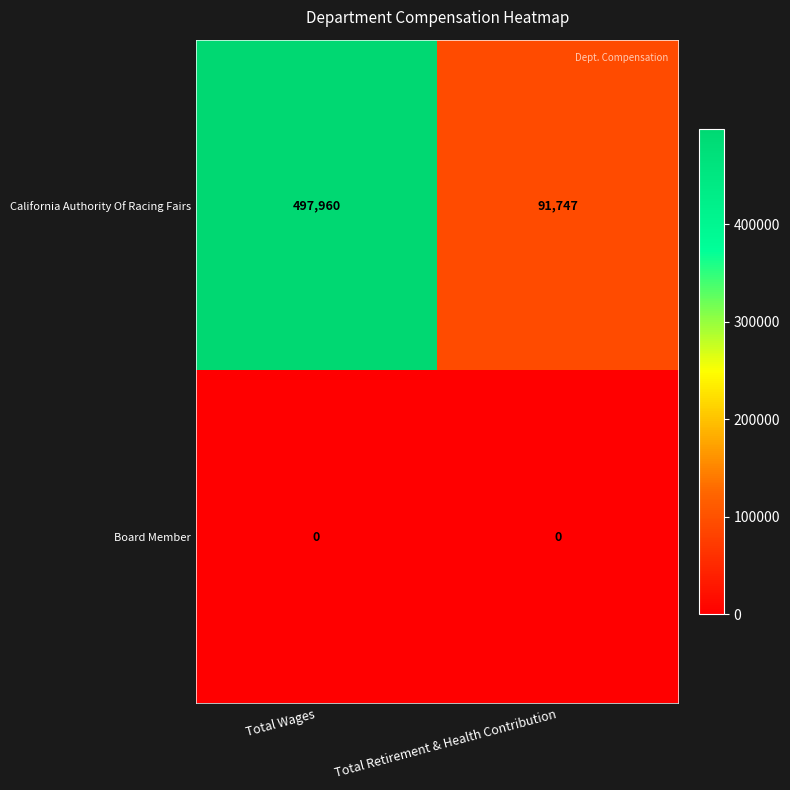

How many values in the California Authority Of Racing Fairs series are below 497960?

1